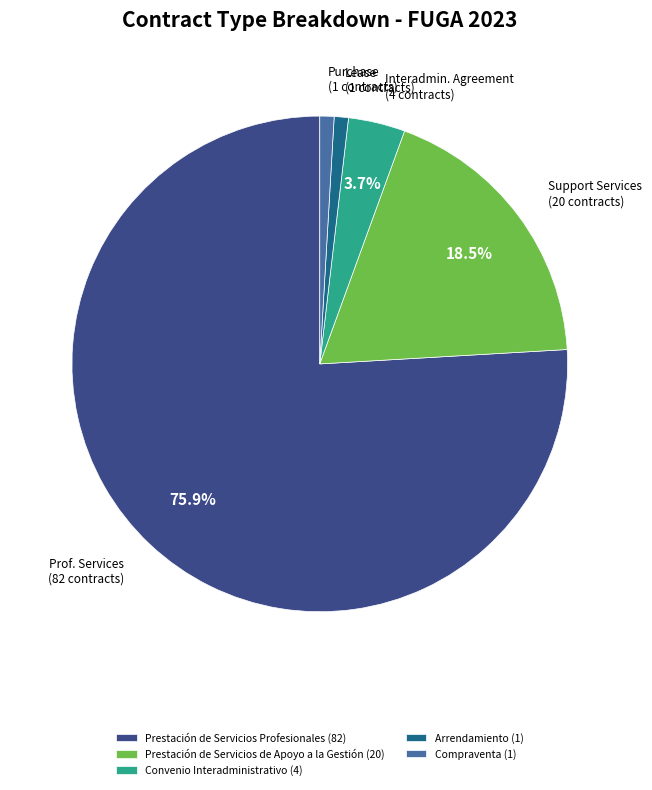

Count the number of slices in the pie.

5